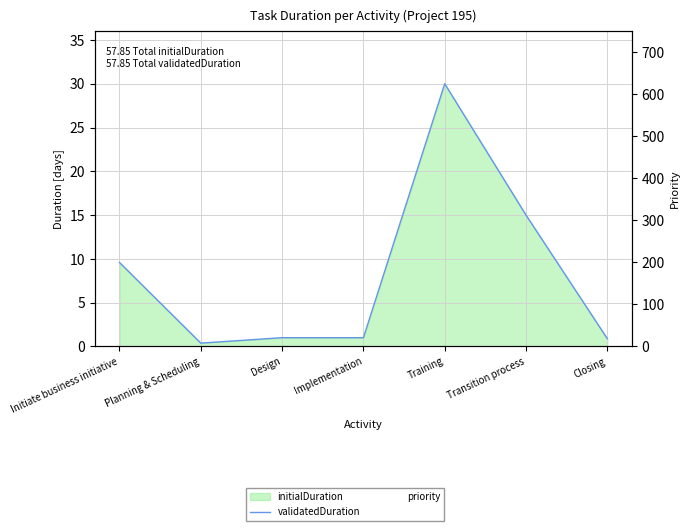

How many data points does each series have?

7